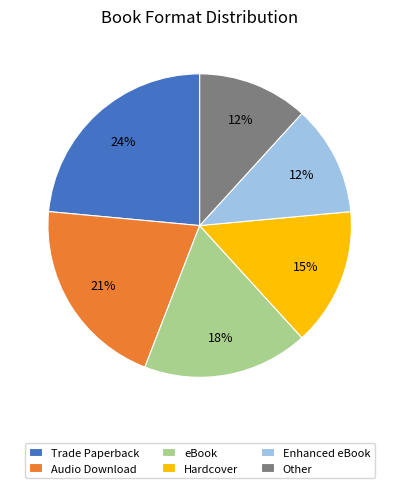

To the nearest percent, what portion does Hardcover represent?

15%